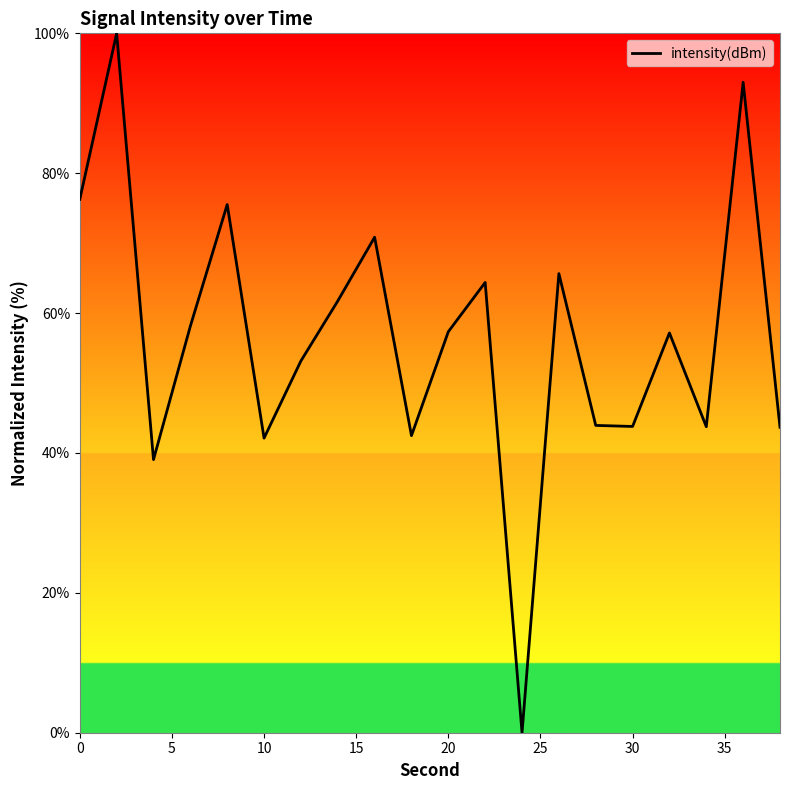

What is the greatest value displayed?

100.0